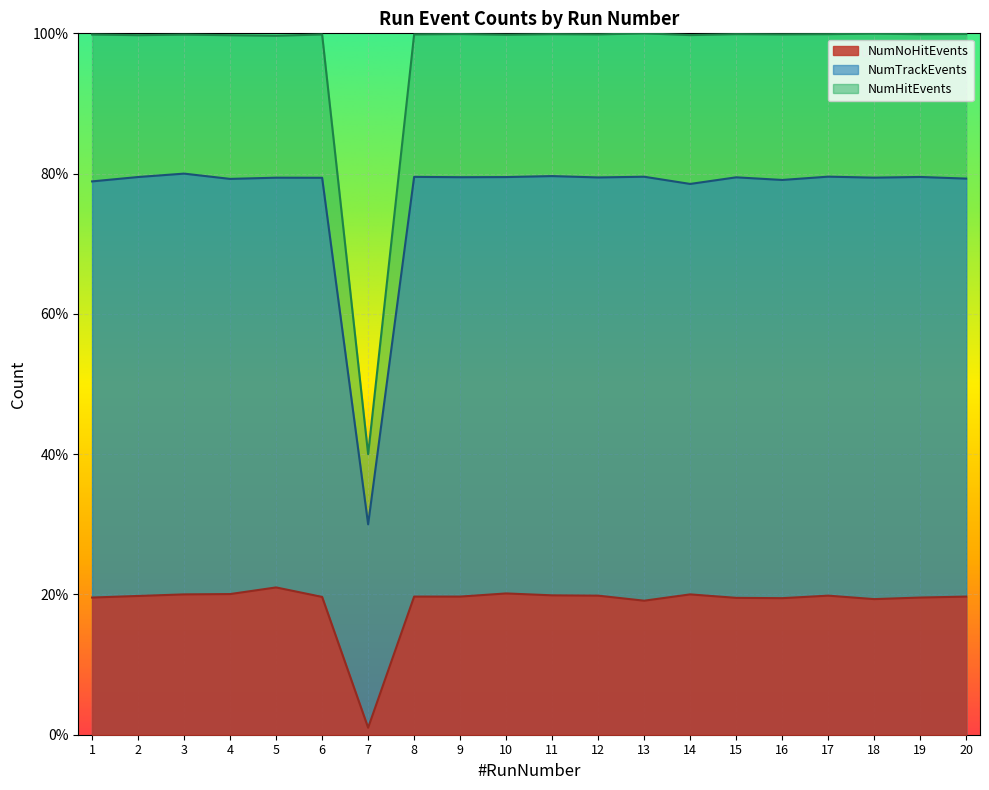

What is the average value of the NumHitEvents series?

96.9